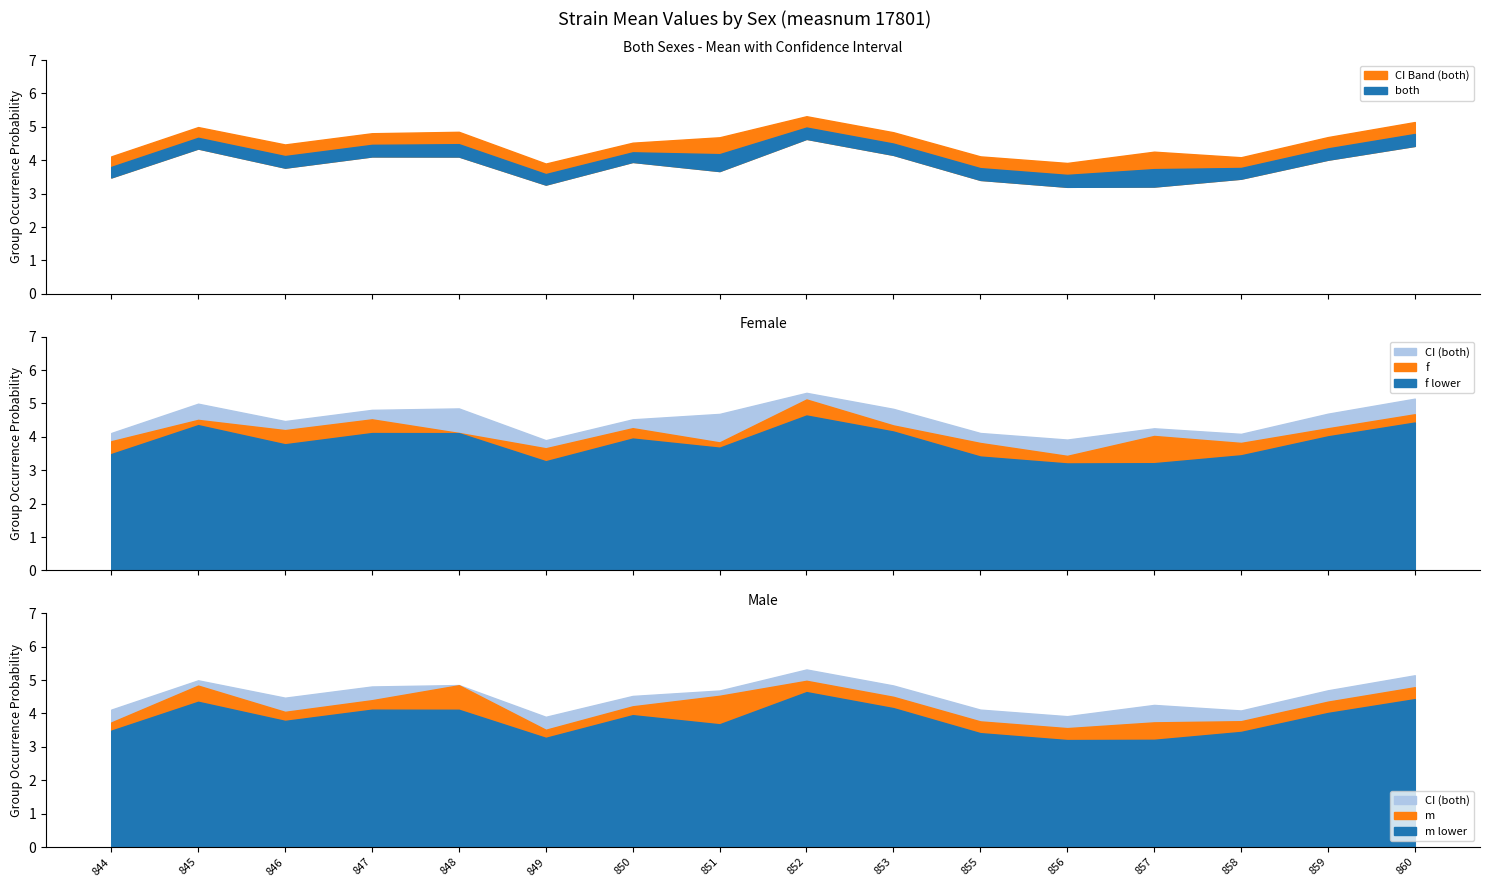

What is the approximate value of f_mean at 855?

3.8